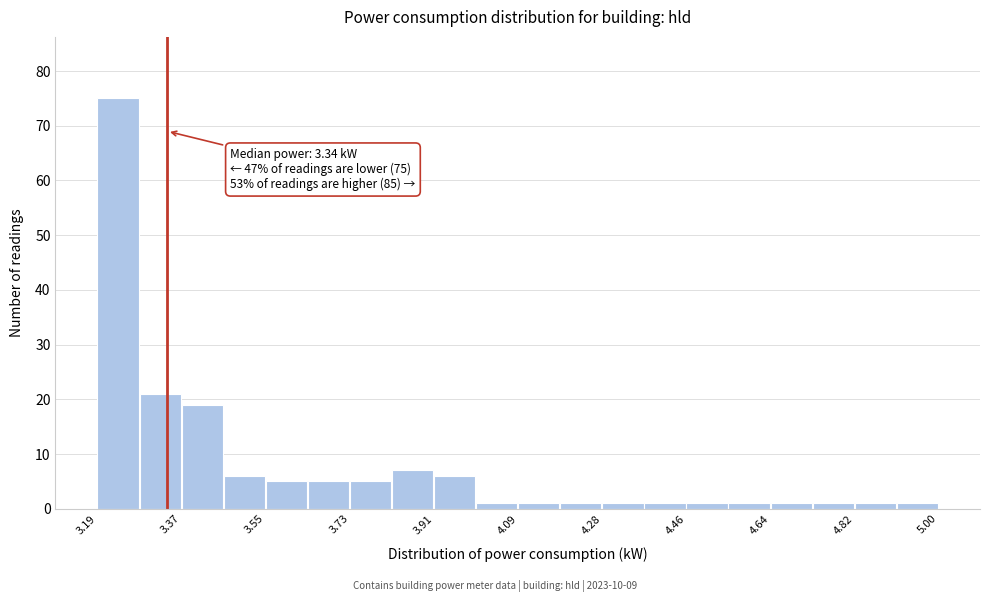

Which range on the x-axis has the tallest bar?

3.20 to 3.28